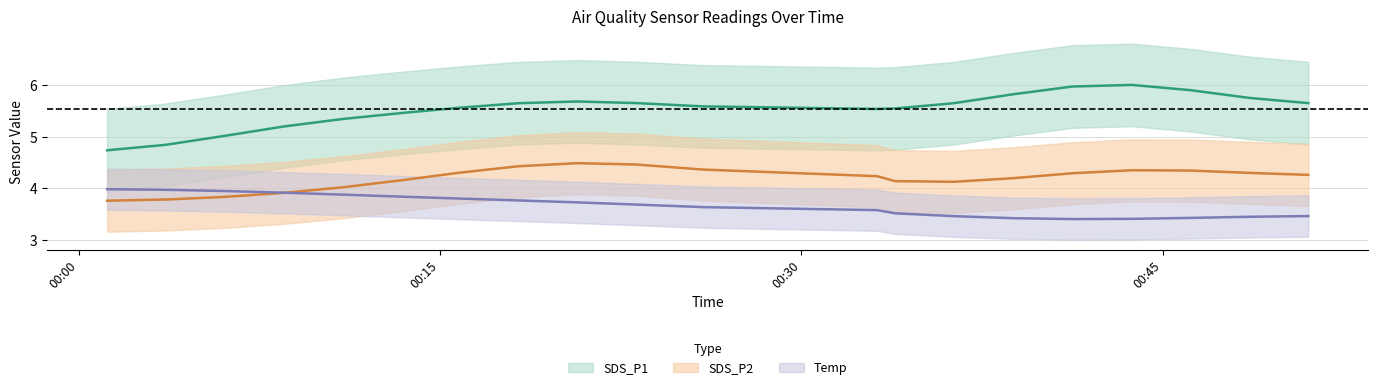

What are all the series names shown in the legend?

SDS_P1, SDS_P2, Temp